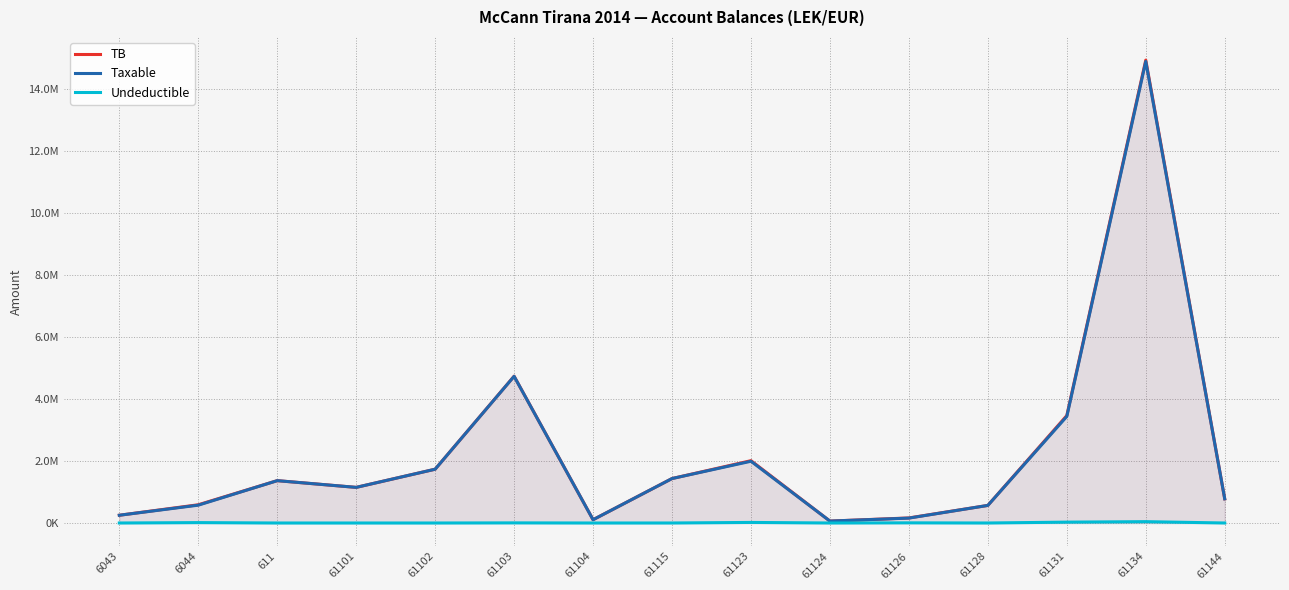

How many interior local peaks does the Undeductible series have?

5